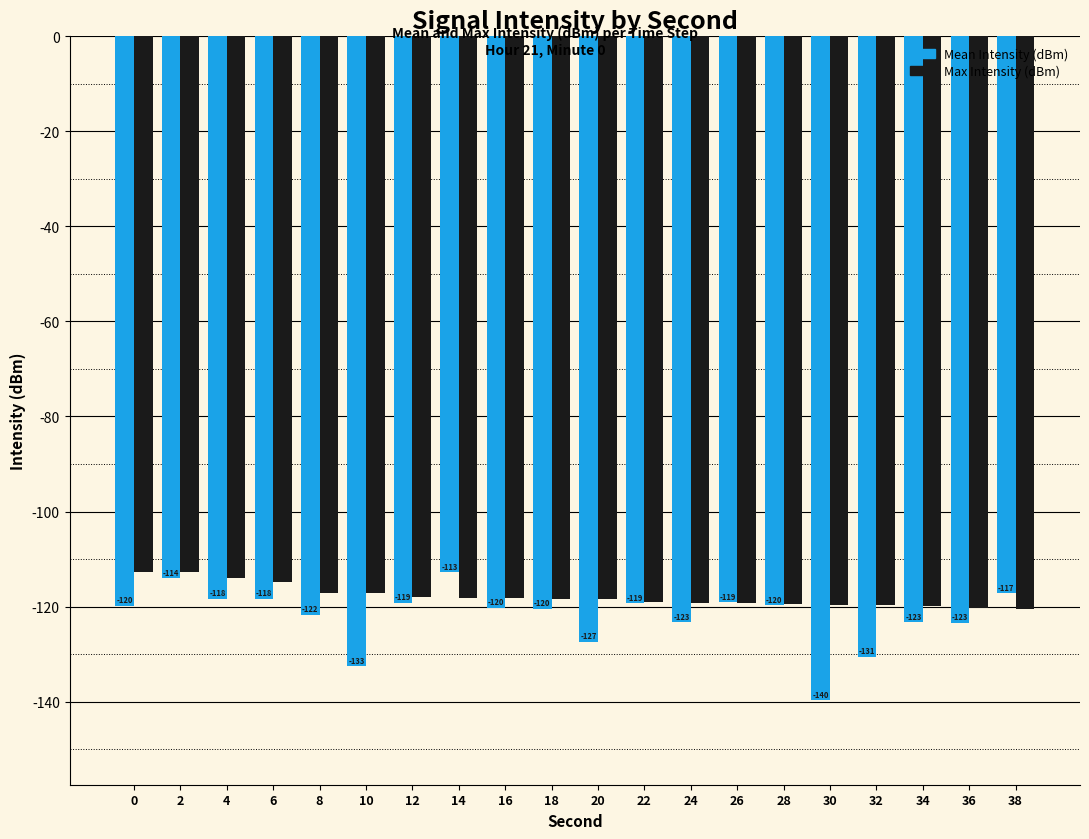

What is the average value of the Max Intensity (dBm) series?

-117.9